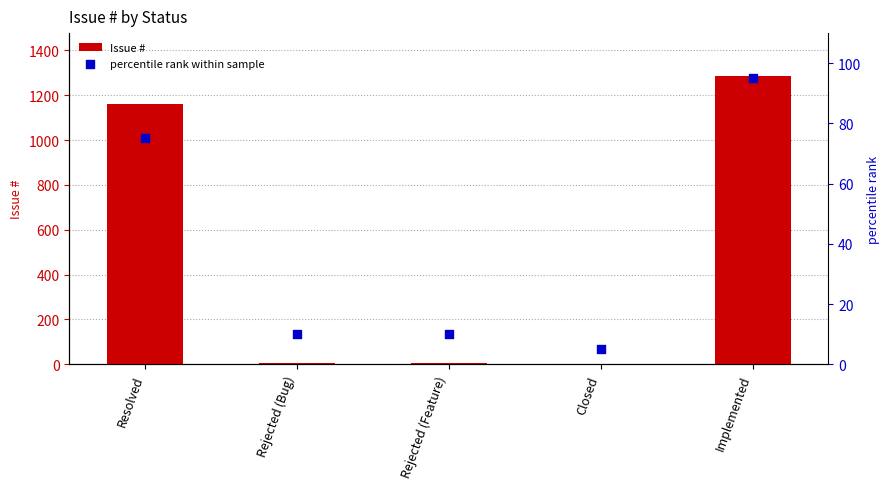

What is the total value across all series at Implemented?

1379